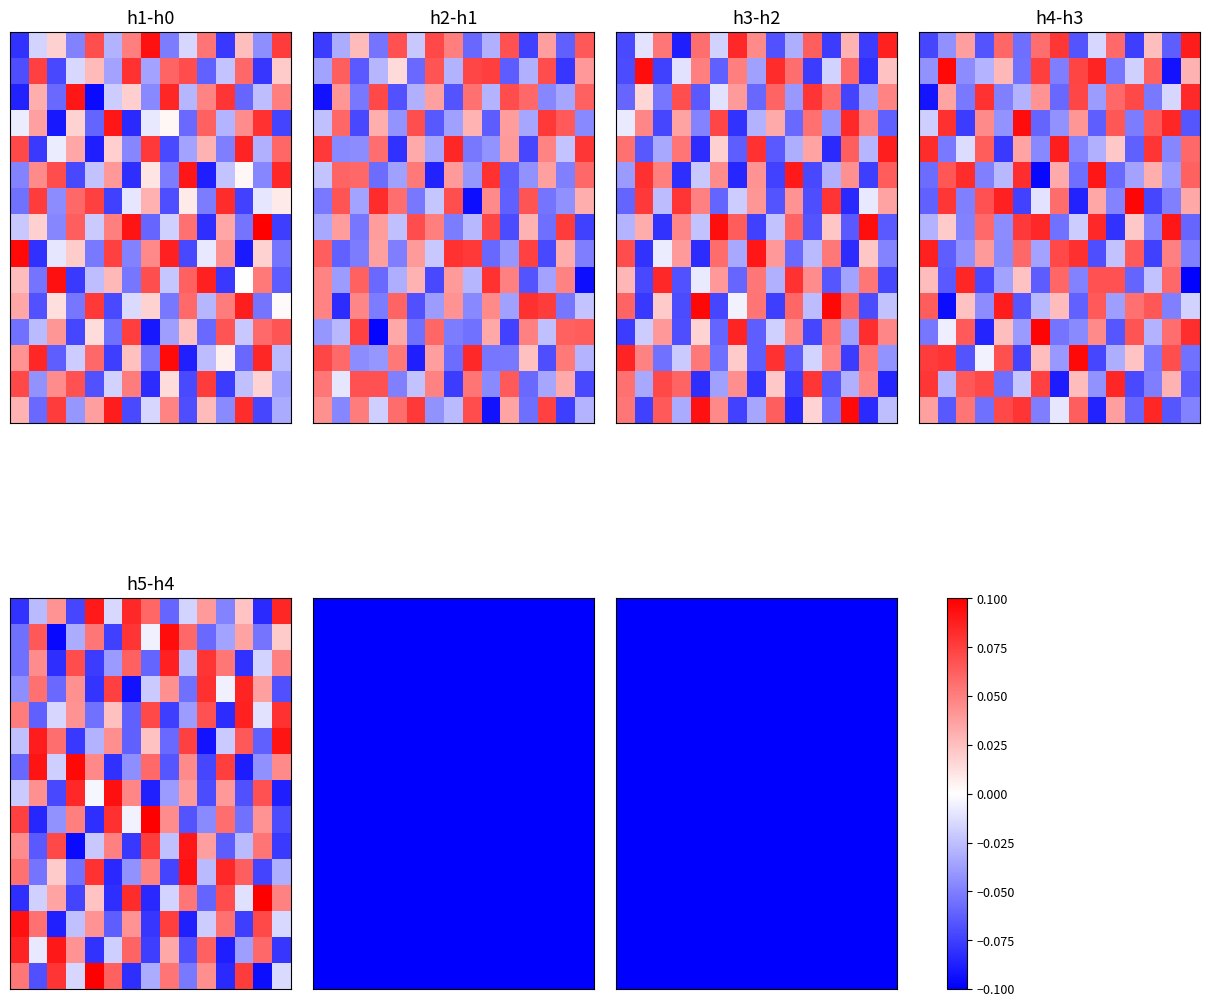

At how many categories does at least one series exceed 0?

7